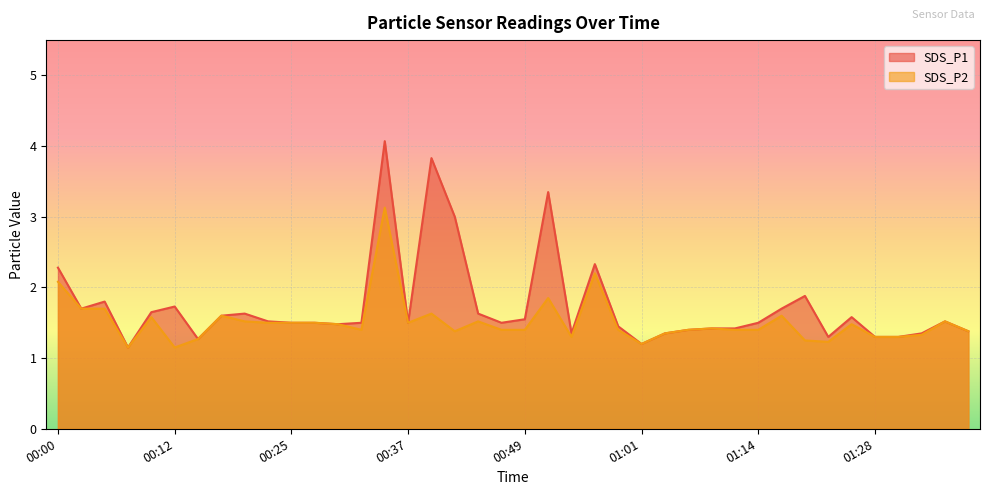

At 00:37, list the series in order from largest to smallest.

SDS_P1, SDS_P2